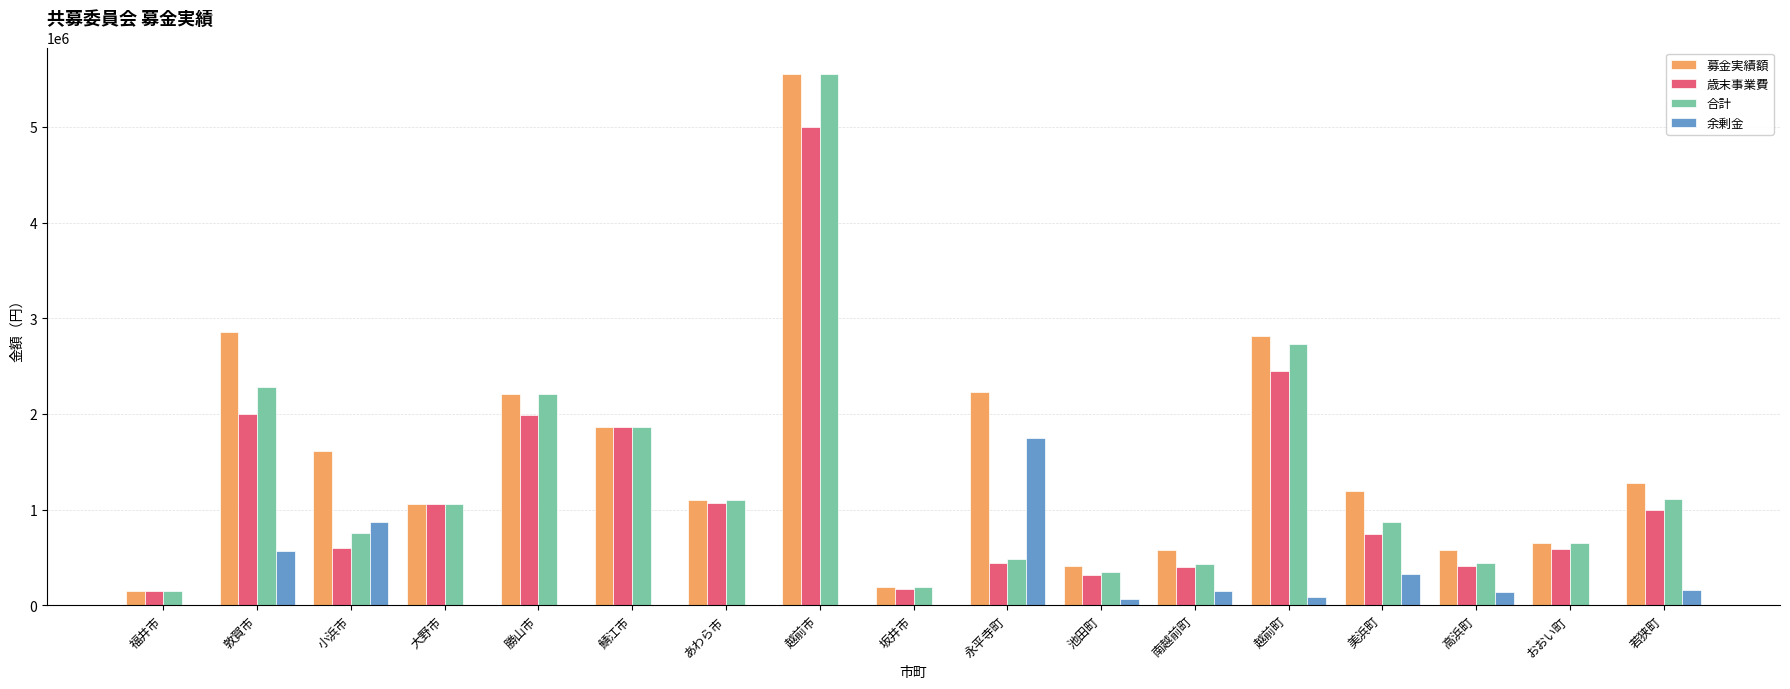

At which label does 歳末事業費 reach its peak?

越前市